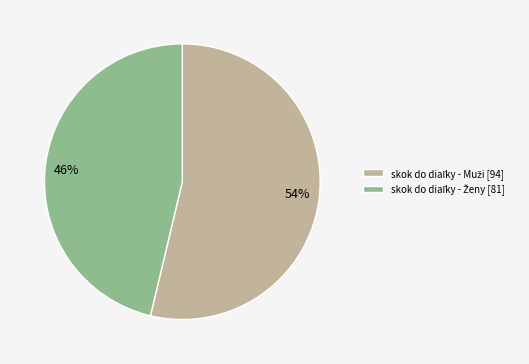

How many segments does this pie chart have?

2